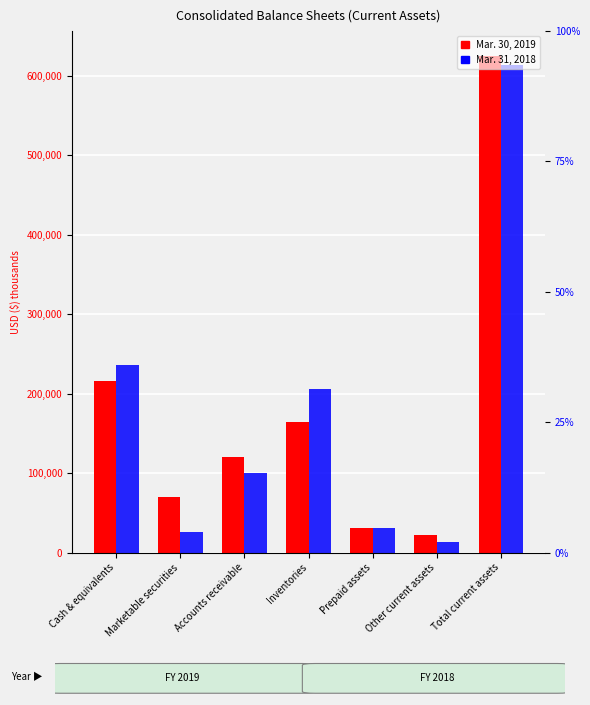

Reading right to left, extract all data points from this chart.

Mar. 30, 2019: Total current assets=624983	Other current assets=22445	Prepaid assets=30794	Inventories=164733	Accounts receivable=120656	Marketable securities=70183	Cash & equivalents=216172
Mar. 31, 2018: Total current assets=613674	Other current assets=13877	Prepaid assets=31235	Inventories=205760	Accounts receivable=100801	Marketable securities=26397	Cash & equivalents=235604